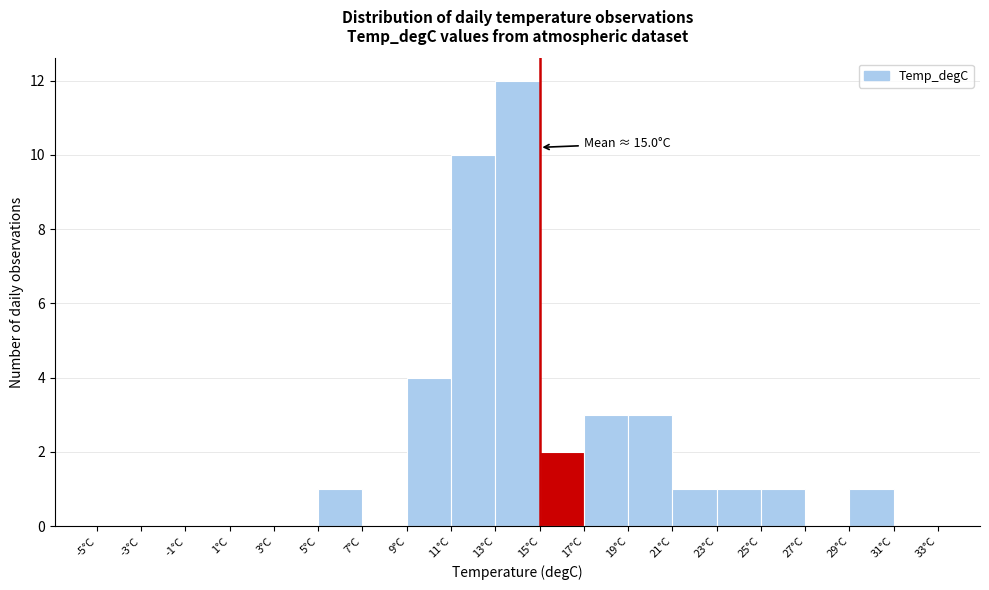

Over which range of the x-axis is the bar tallest?

13 to 15